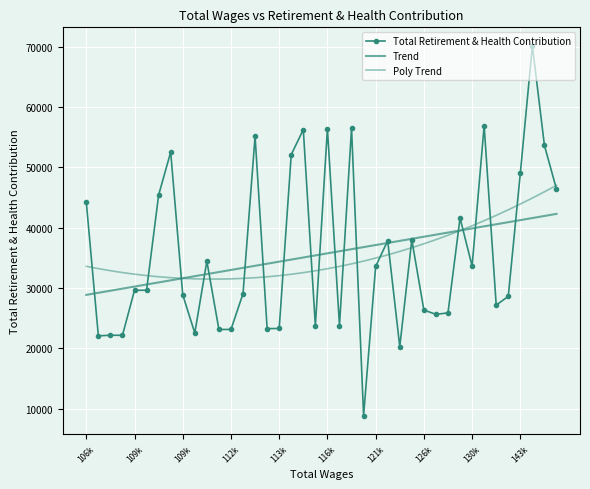

Rank the series by their maximum value, from lowest to highest.

Trend, Poly Trend, Total Retirement & Health Contribution